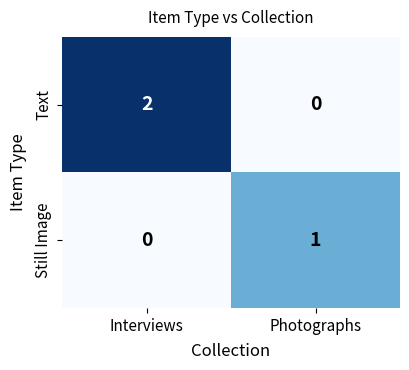

How many data points does each series have?

2